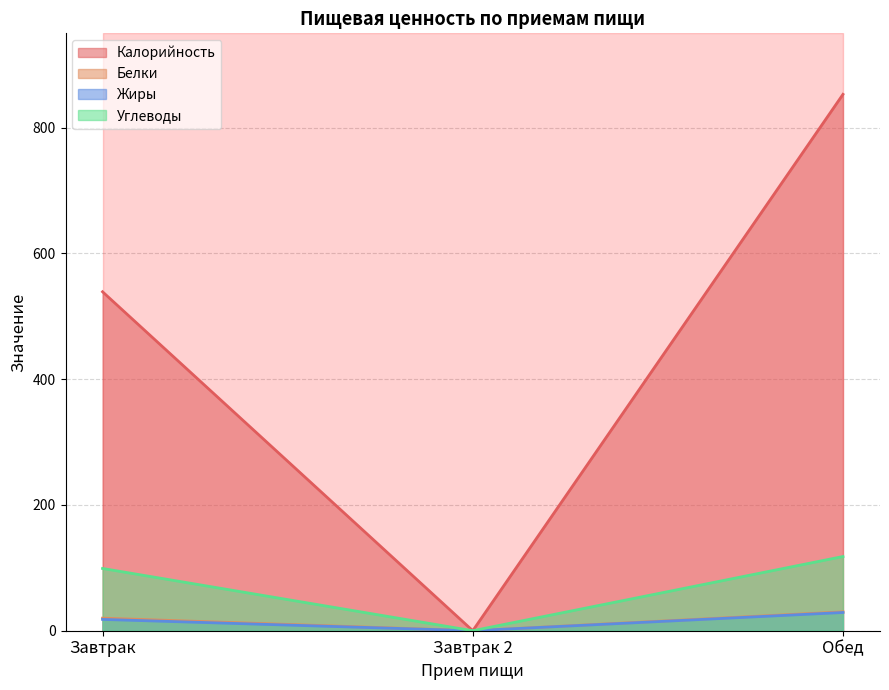

Which series changed the most between Завтрак and Обед?

Калорийность